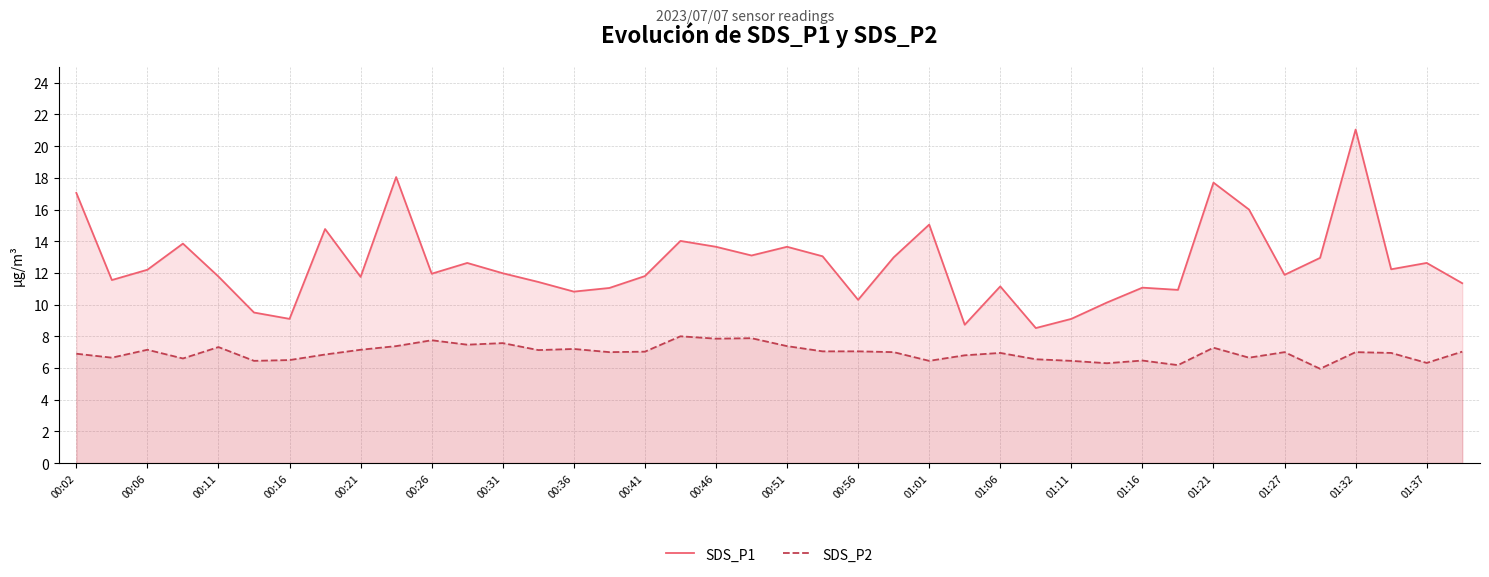

In SDS_P1, how many points are lower than both neighbors (excluding endpoints)?

12